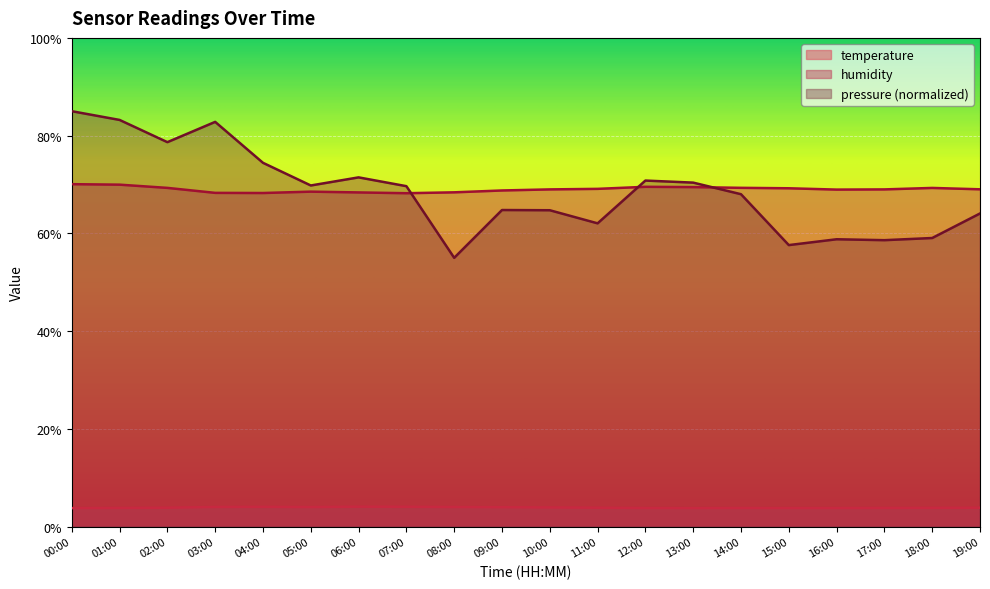

Which category has the lowest value across all series?

13:00